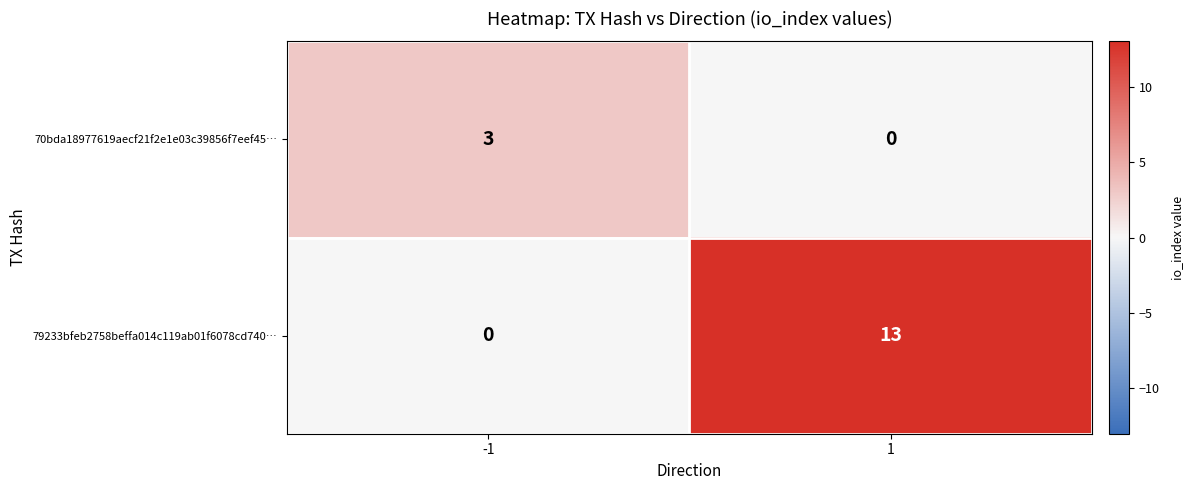

True or false: 79233bfeb2758beffa014c119ab01f6078cd740… has a value of 4 at 1.

False